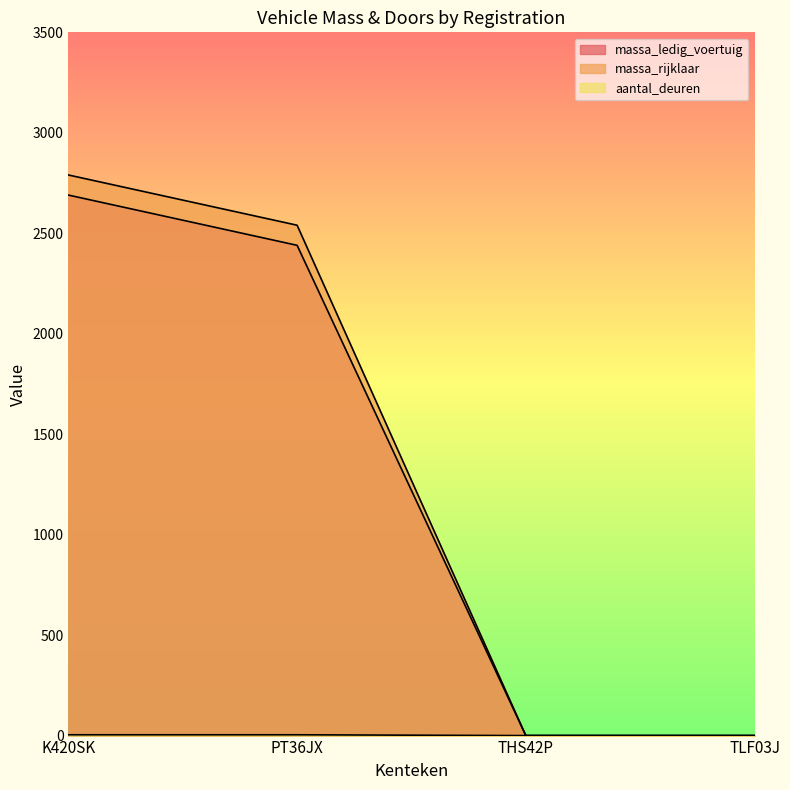

True or false: massa_rijklaar and massa_ledig_voertuig cross at least once.

False